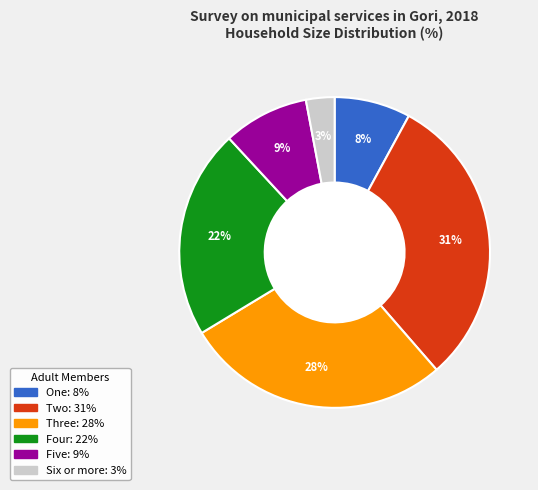

Is there any slice that represents more than half of the pie?

No